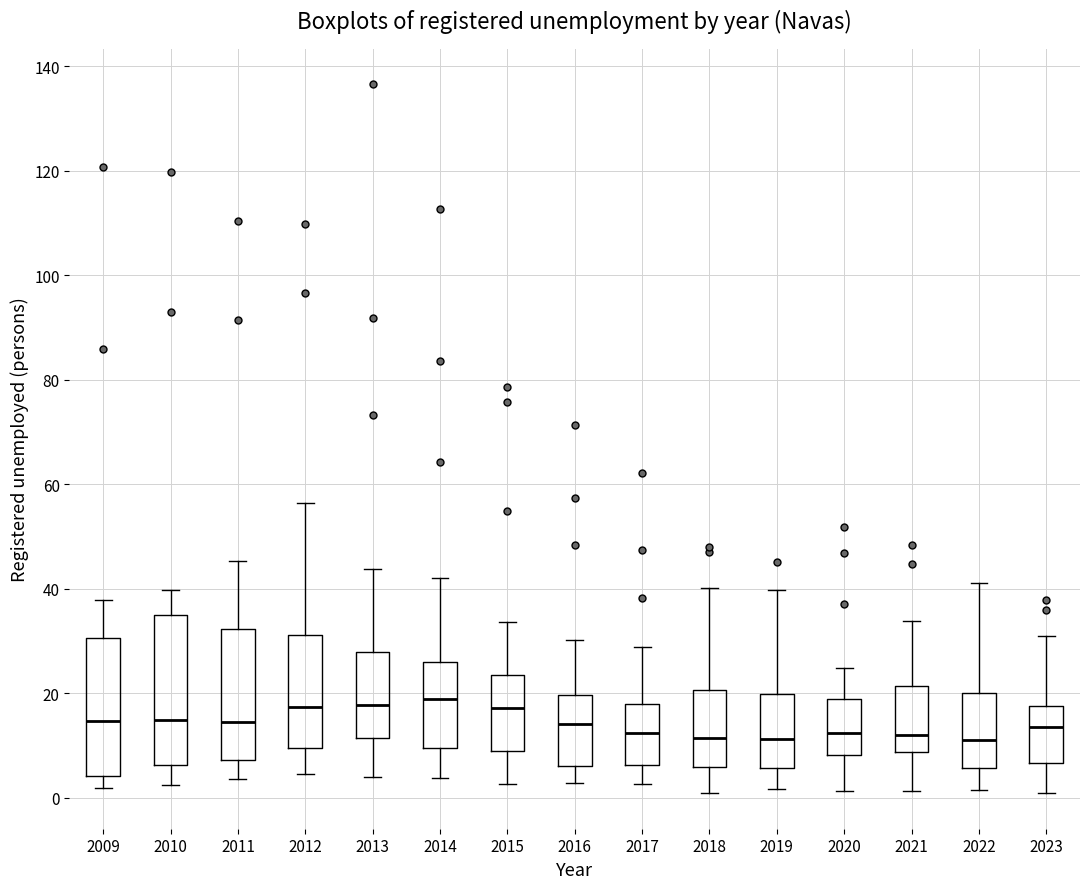

Reading left to right, transcribe this box plot: for each box, give where its median line is, the range the box spans, and where its two whiskers end, as read against the y-axis. The values are not printed on the chart, so give them approximately, as read against the axis.

2009: median 14, box 4 to 30, whiskers 2 to 38
2010: median 16, box 6 to 36, whiskers 2 to 40
2011: median 14, box 8 to 32, whiskers 4 to 46
2012: median 18, box 10 to 32, whiskers 4 to 56
2013: median 18, box 12 to 28, whiskers 4 to 44
2014: median 18, box 10 to 26, whiskers 4 to 42
2015: median 18, box 10 to 24, whiskers 2 to 34
2016: median 14, box 6 to 20, whiskers 2 to 30
2017: median 12, box 6 to 18, whiskers 2 to 28
2018: median 12, box 6 to 20, whiskers 0 to 40
2019: median 12, box 6 to 20, whiskers 2 to 40
2020: median 12, box 8 to 18, whiskers 2 to 24
2021: median 12, box 8 to 22, whiskers 2 to 34
2022: median 12, box 6 to 20, whiskers 2 to 42
2023: median 14, box 6 to 18, whiskers 0 to 32